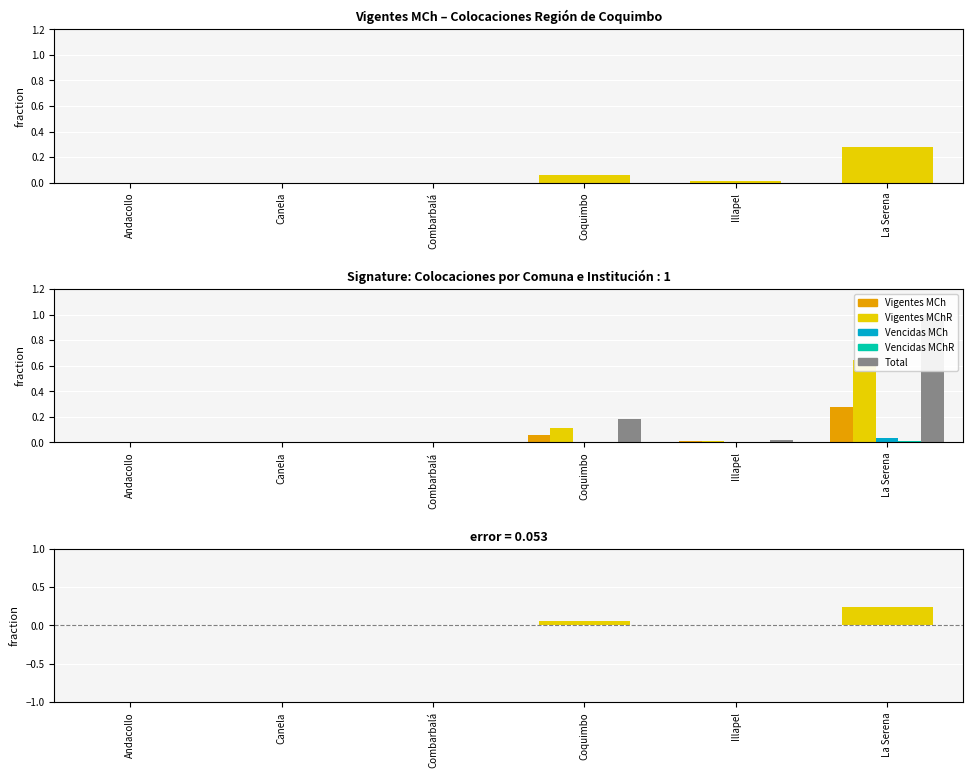

What is the label of the 2nd bar from the left?

Canela